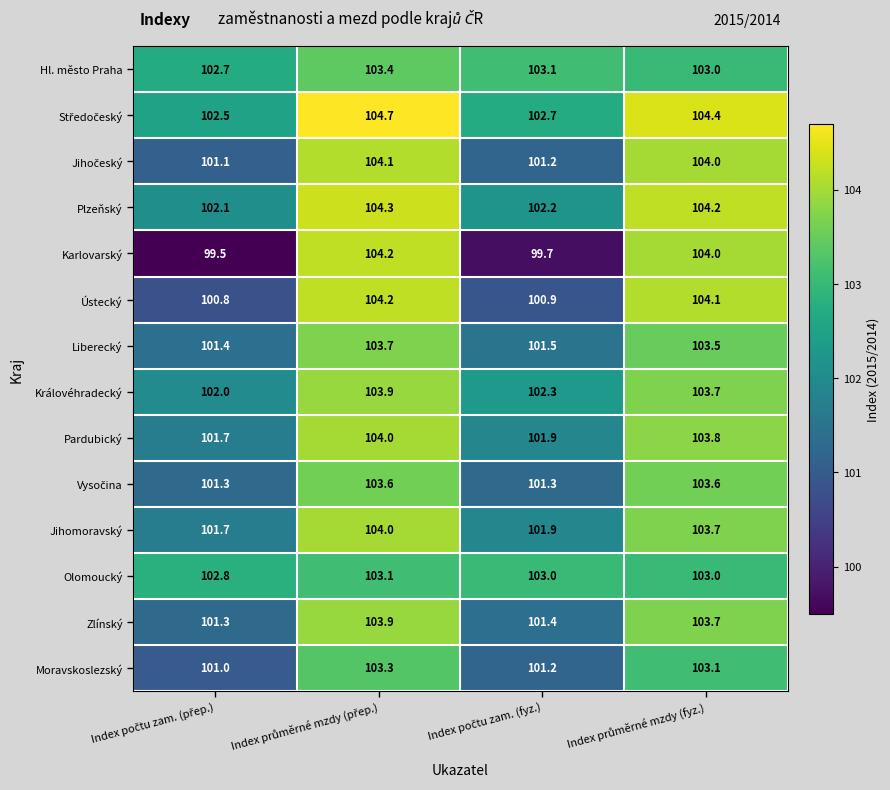

Which series has the largest range (max minus min)?

Karlovarský